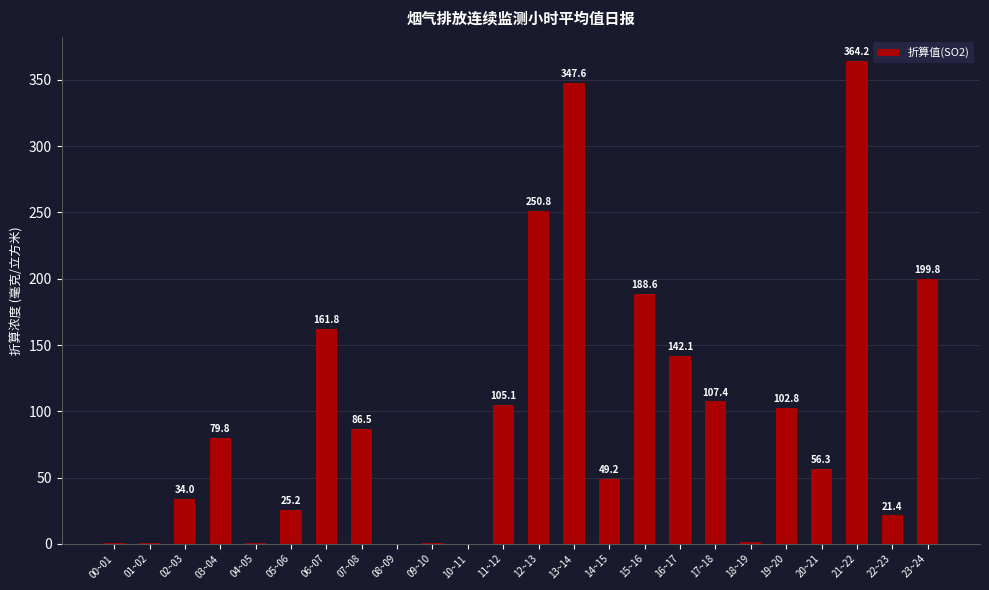

Does the chart contain stacked bars?

No